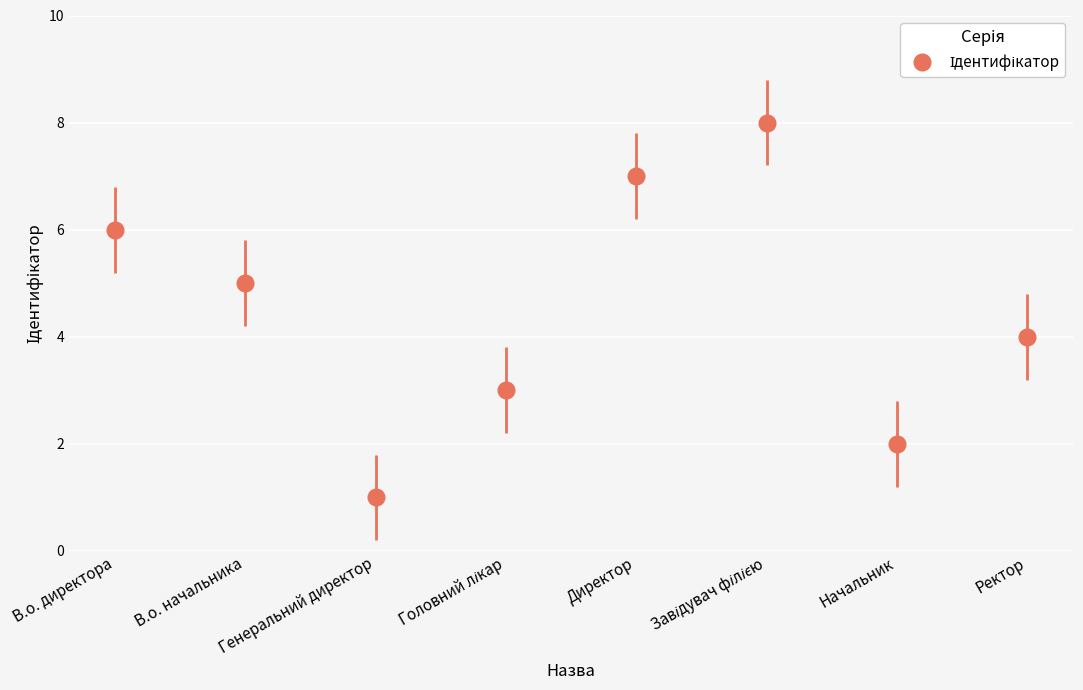

Reading right to left, what are all the values shown in this chart?

4	2	8	7	3	1	5	6